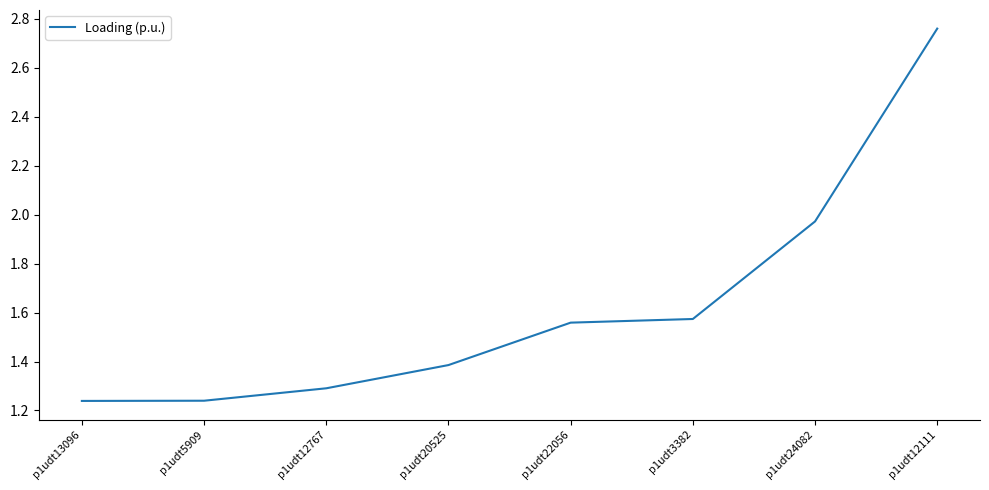

What position from the right is p1udt24082?

2